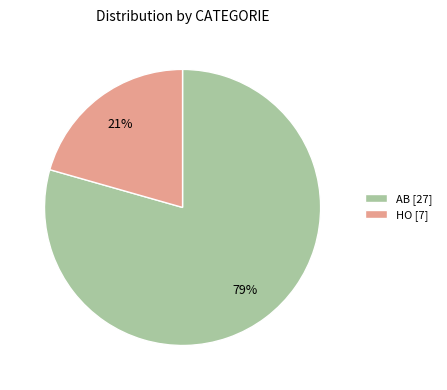

To the nearest percent, what is the combined percentage of HO [7] and AB [27]?

100%